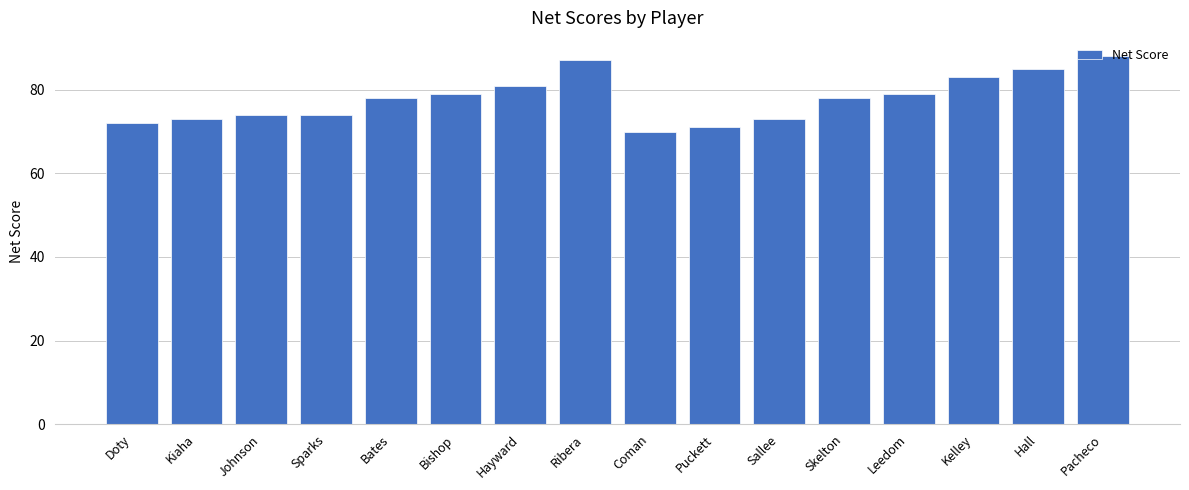

Read the value at Sallee.

73